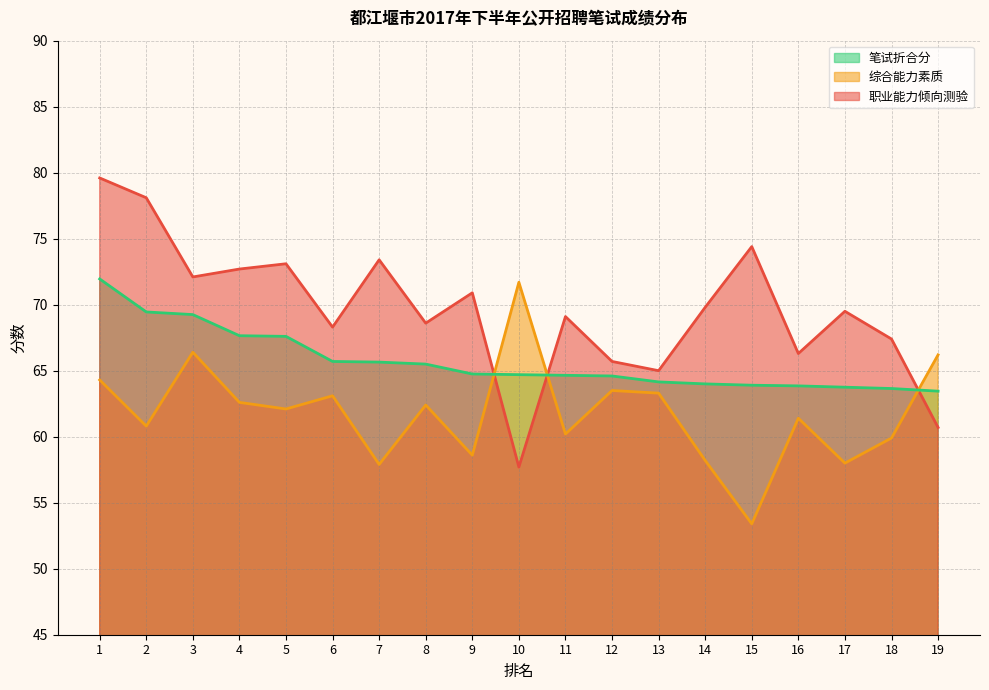

Which series has the largest total across all categories?

职业能力倾向测验